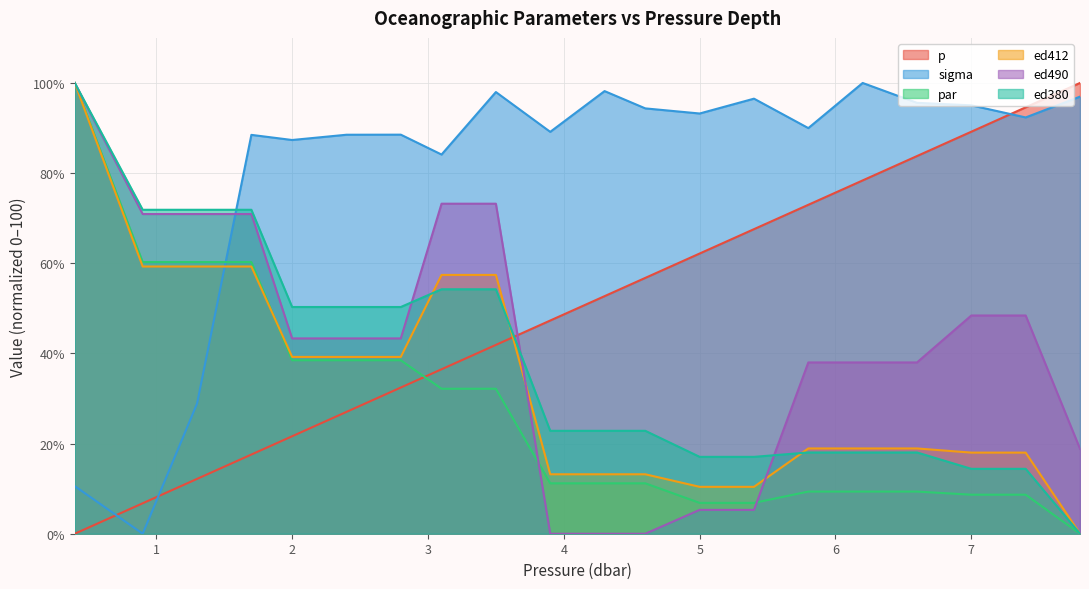

What is the label of the 11th point from the left?

4.3